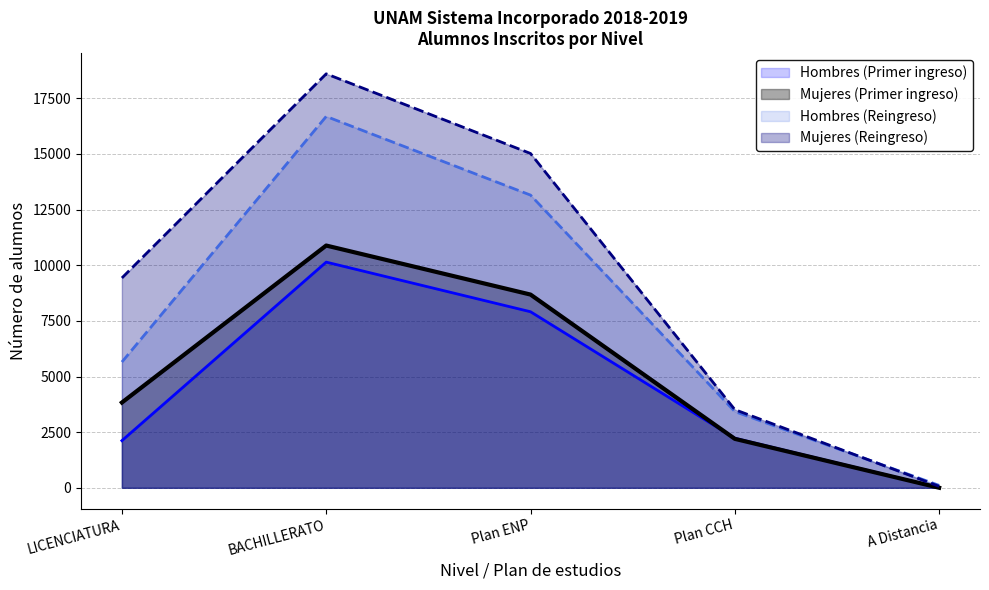

What is the difference between the maximum and minimum values in the Mujeres (Reingreso) series?

18534